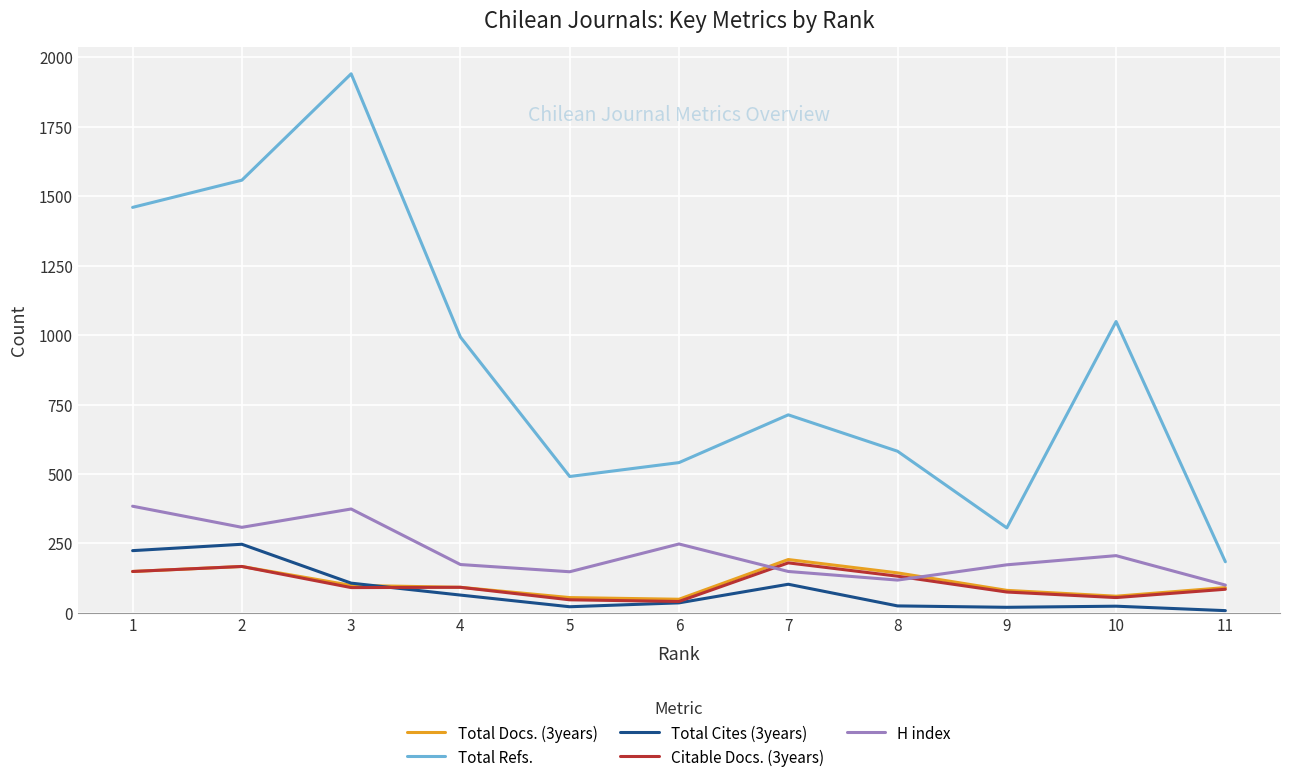

Which series has the largest total across all categories?

Total Refs.